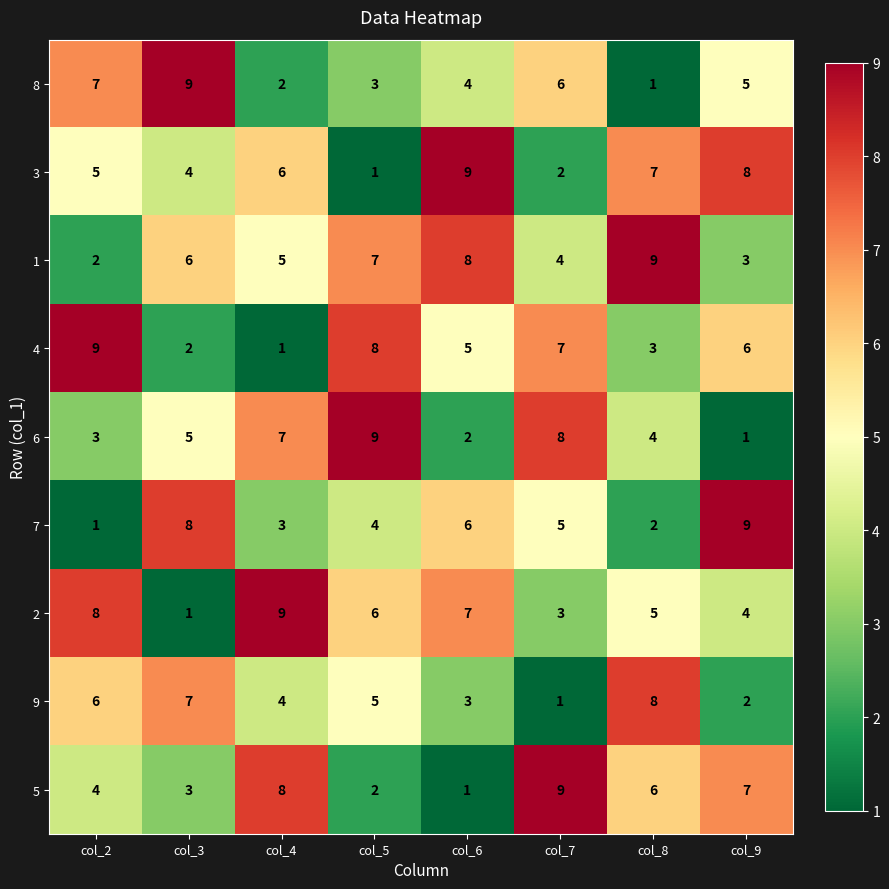

The 2 series shows 1 at col_3. True or false?

True